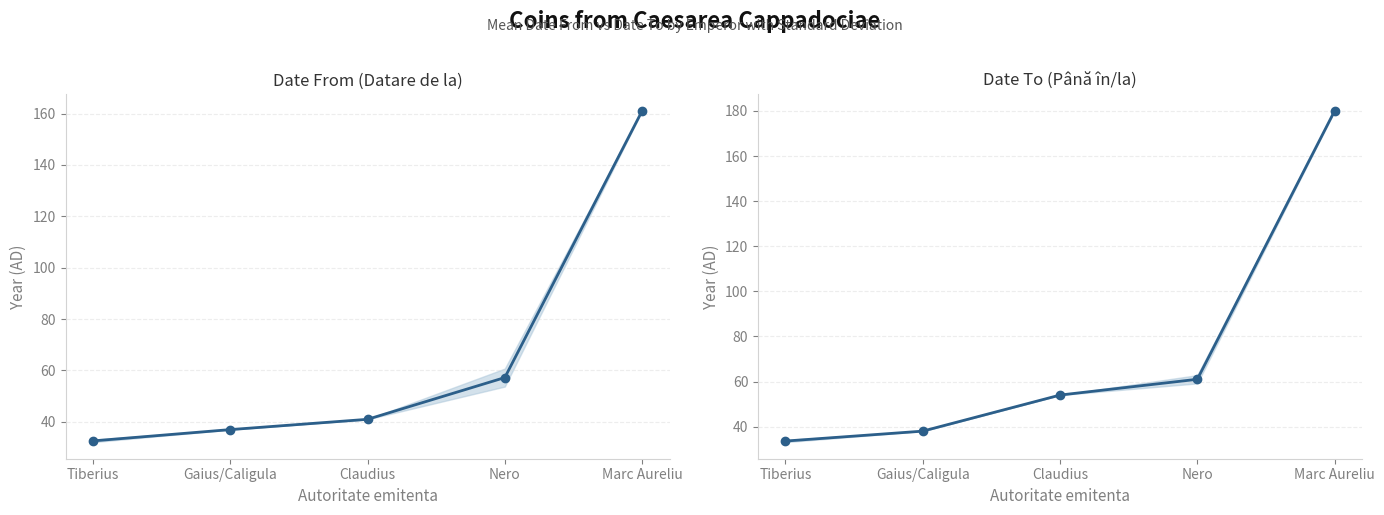

True or false: Datare de la (mean) and Până în/la (mean) intersect in this chart.

False